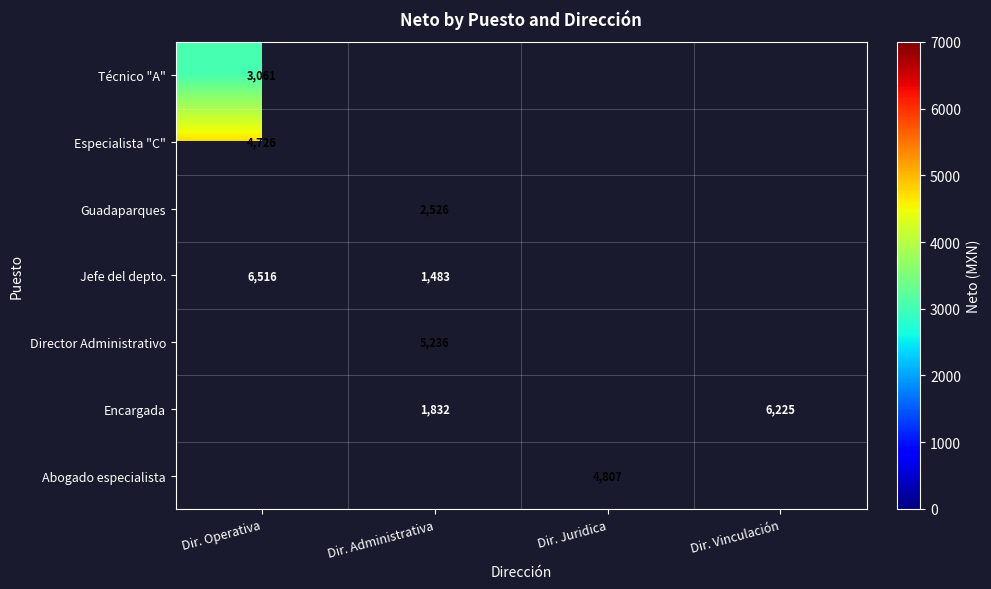

What is the lowest value of the Especialista "C" series?

4725.7